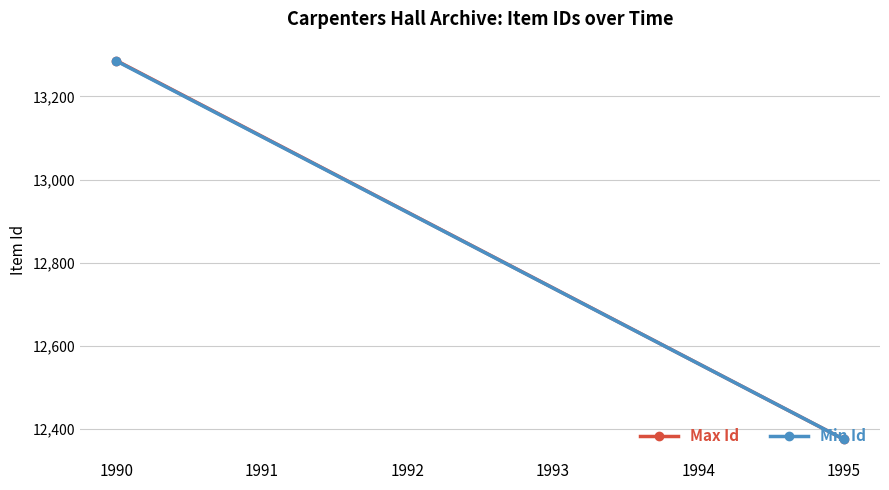

Is the value of Min Id at 1995 greater than the value of Max Id at 1995?

No